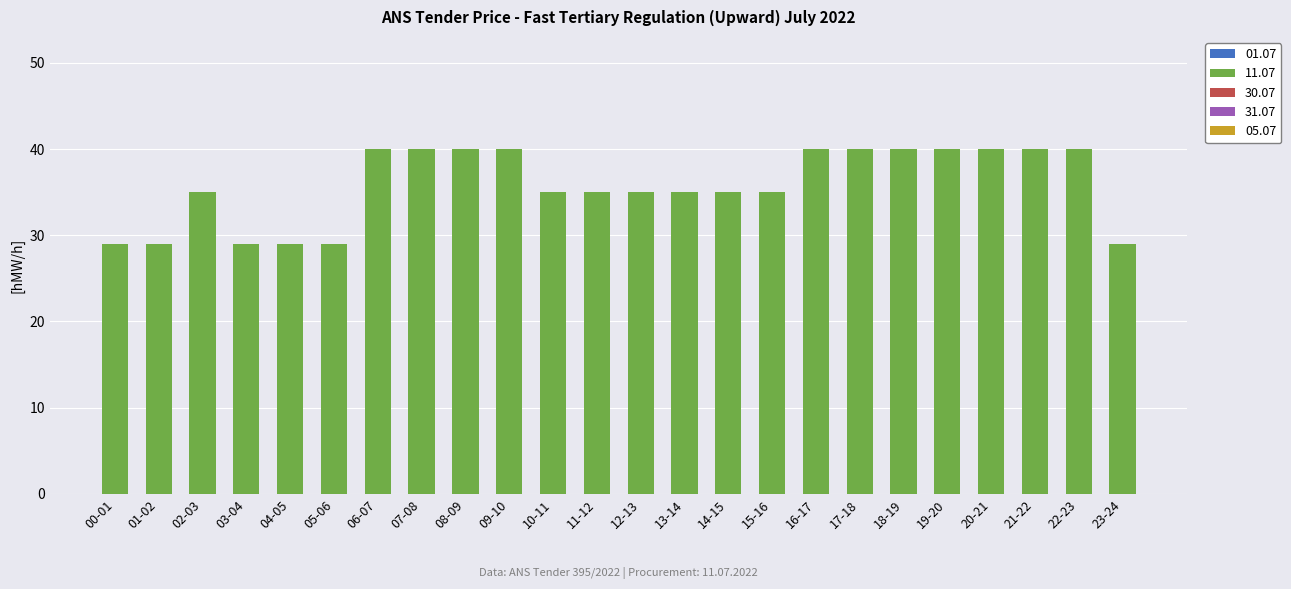

Reading left to right, what are all the values shown in this chart?

00-01=29	01-02=29	02-03=35	03-04=29	04-05=29	05-06=29	06-07=40	07-08=40	08-09=40	09-10=40	10-11=35	11-12=35	12-13=35	13-14=35	14-15=35	15-16=35	16-17=40	17-18=40	18-19=40	19-20=40	20-21=40	21-22=40	22-23=40	23-24=29